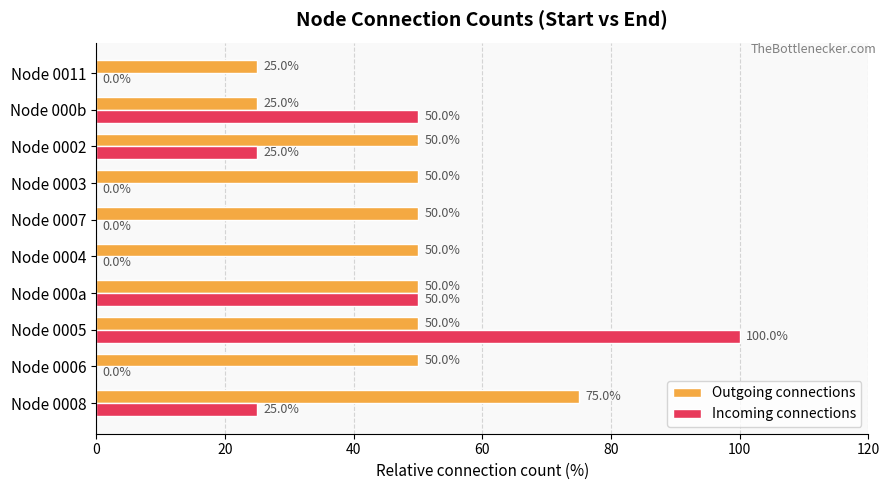

At which category is the sum across all series the highest?

Node 0005